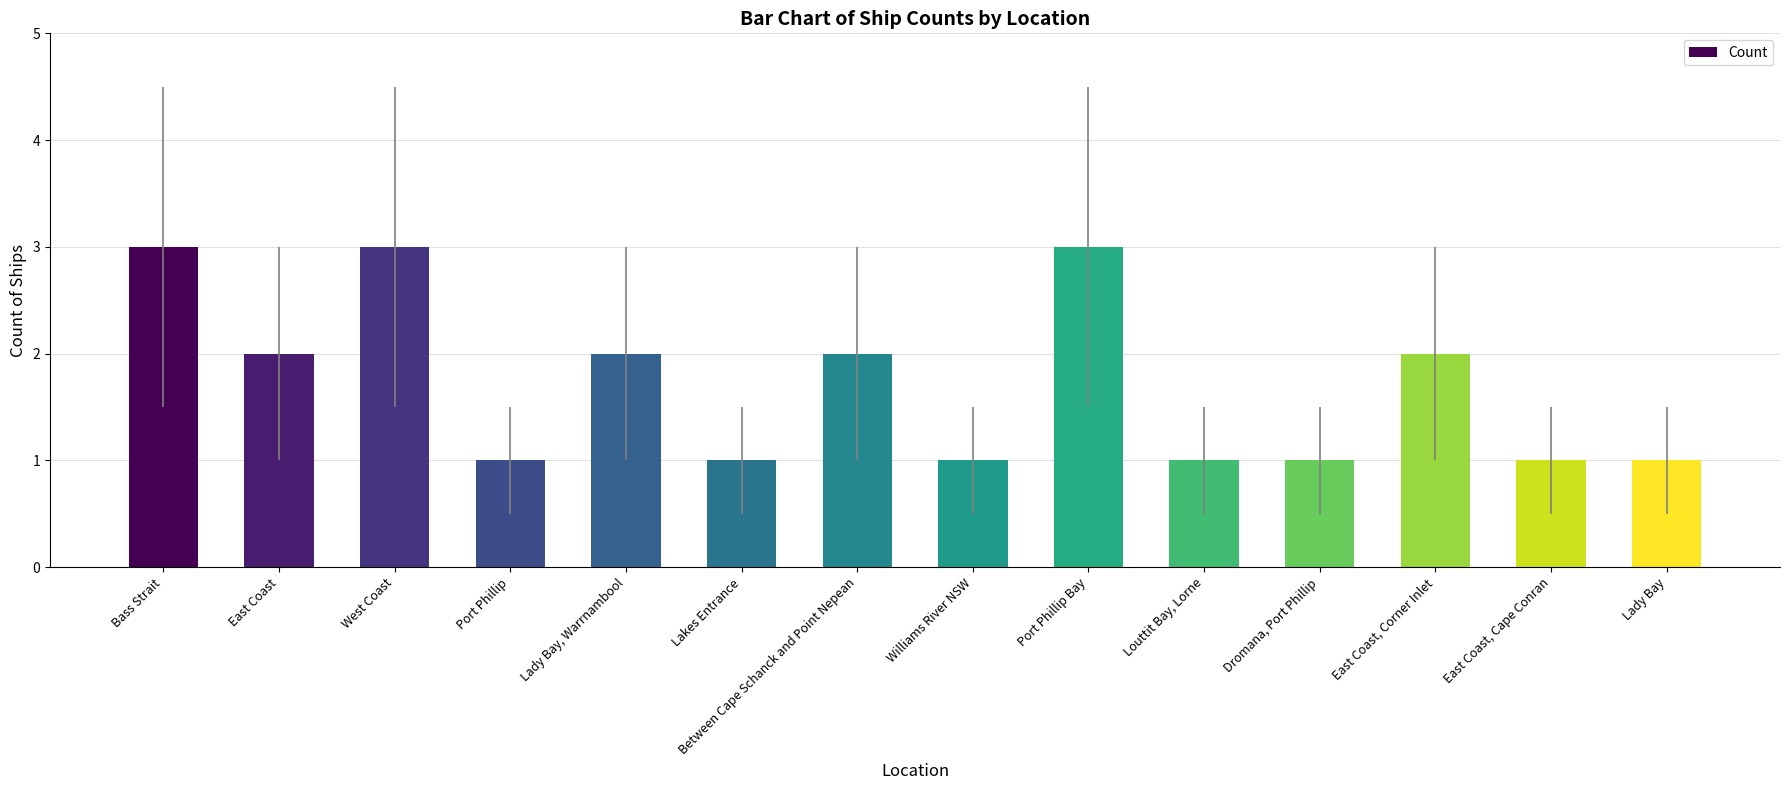

Reading left to right, list all the values displayed in this chart.

3	2	3	1	2	1	2	1	3	1	1	2	1	1